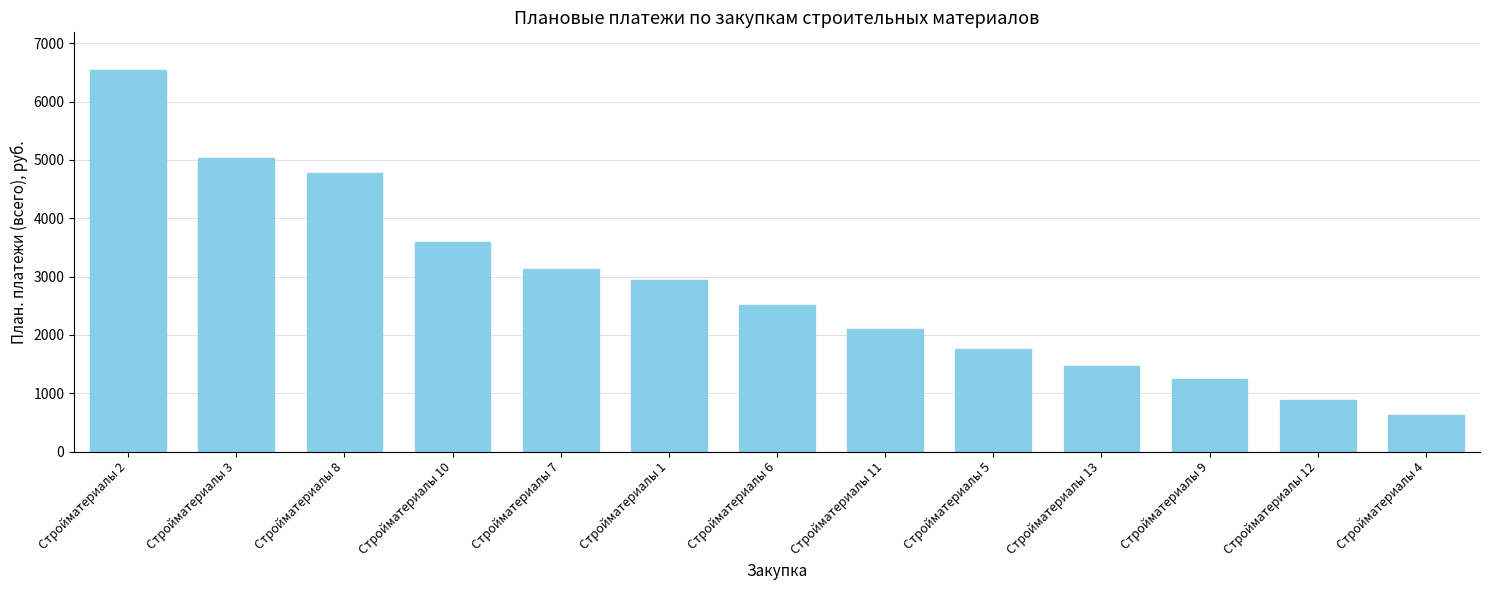

Between Стройматериалы 8 and Стройматериалы 10, which is larger?

Стройматериалы 8